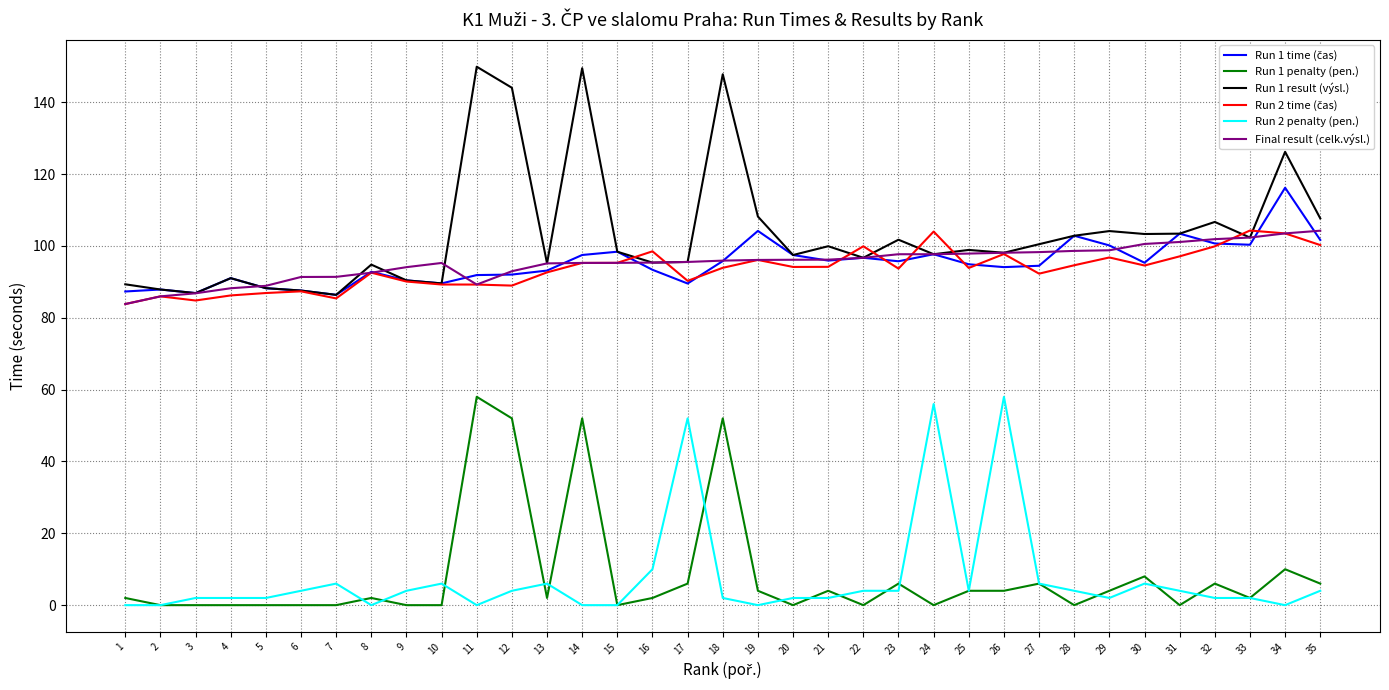

At how many categories does at least one series exceed 122?

5